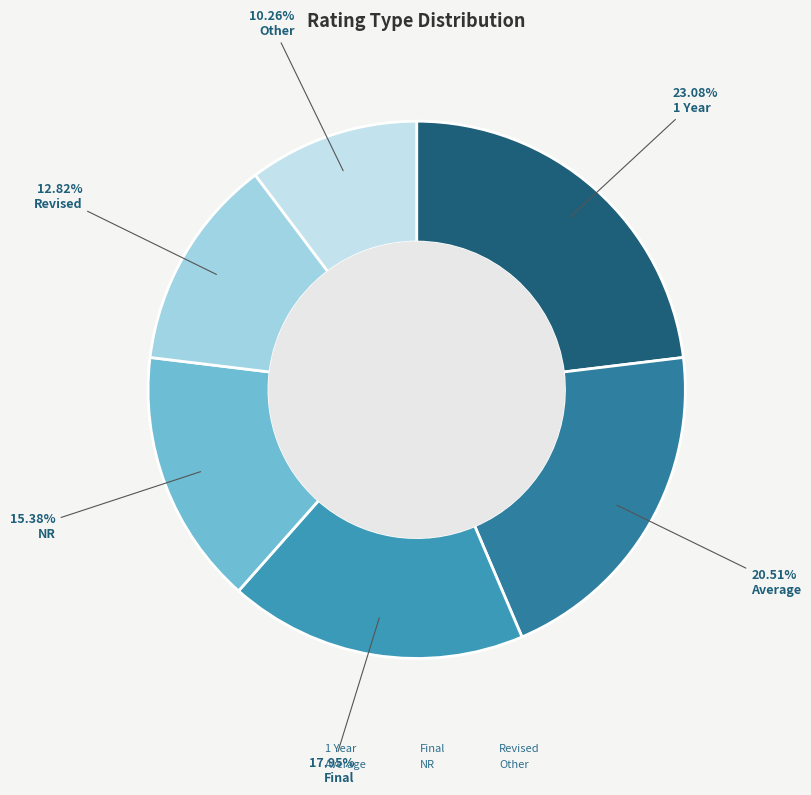

Which slice is the largest?

1 Year